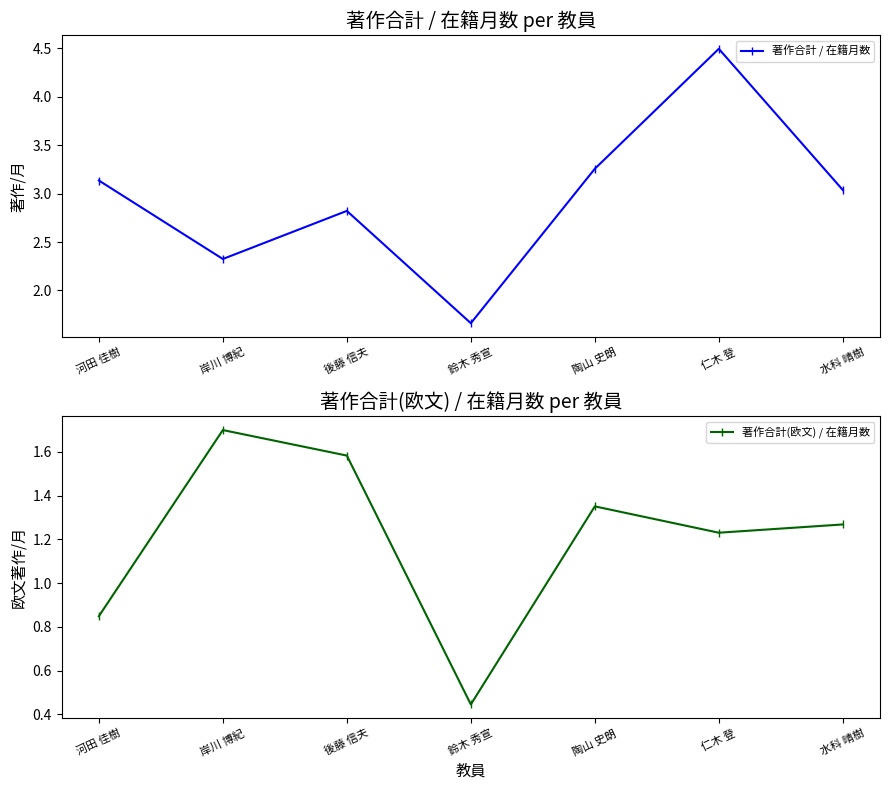

Where is 著作合計 / 在籍月数 nearest to the value 3?

水科 晴樹